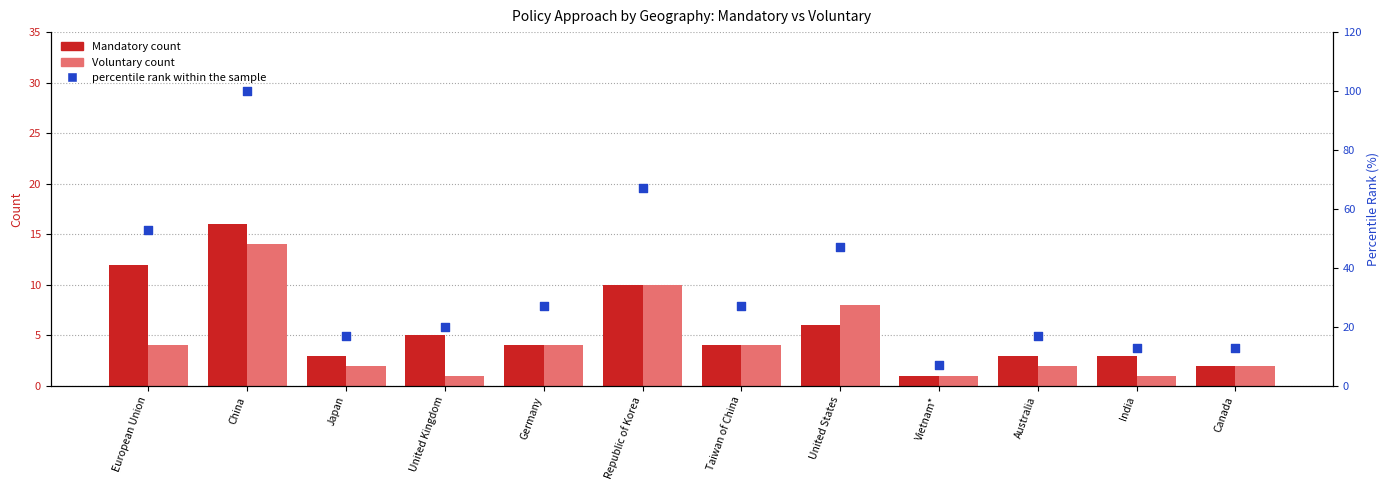

At which category is the sum across all series the highest?

China